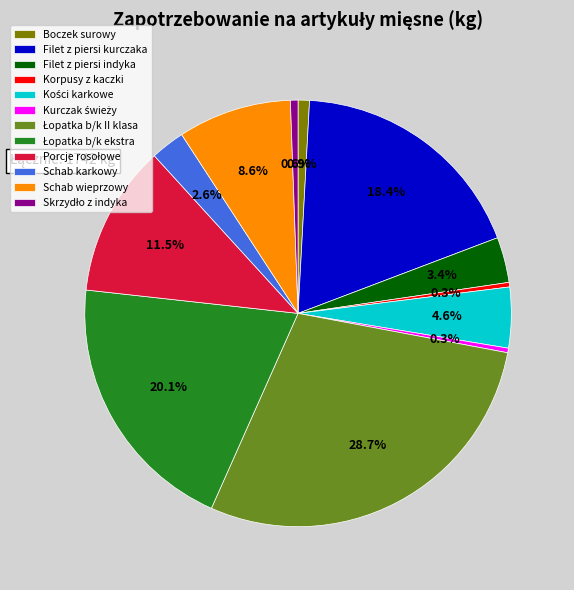

Does any single category account for the majority?

No